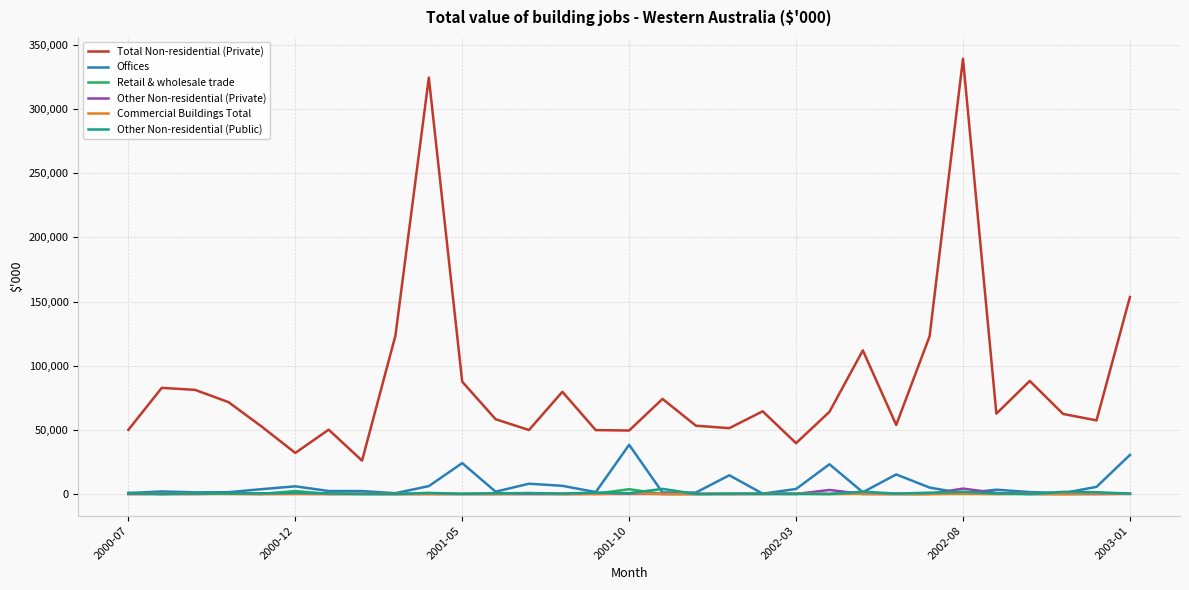

Which series has the largest total across all categories?

Total Non-residential (Private)